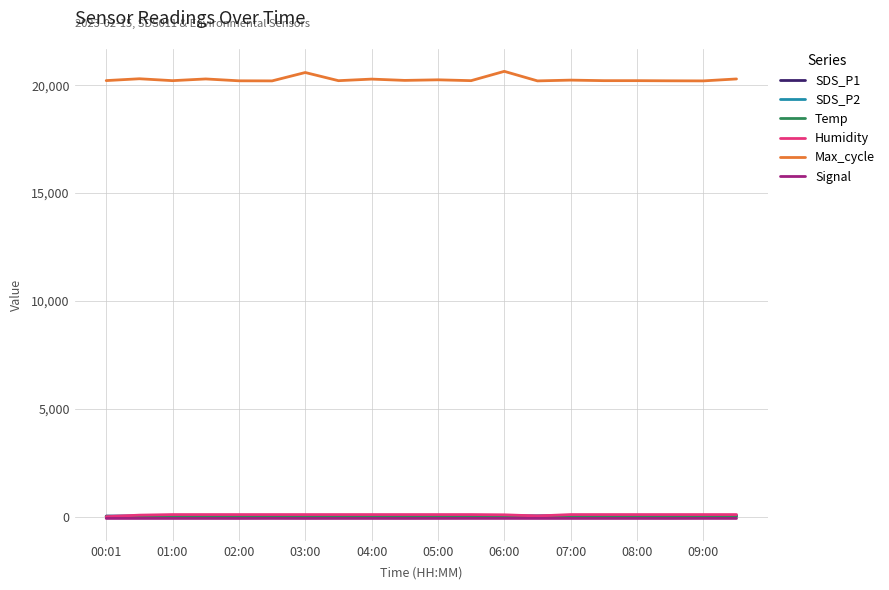

What is the lowest value of the Max_cycle series?

20198.0